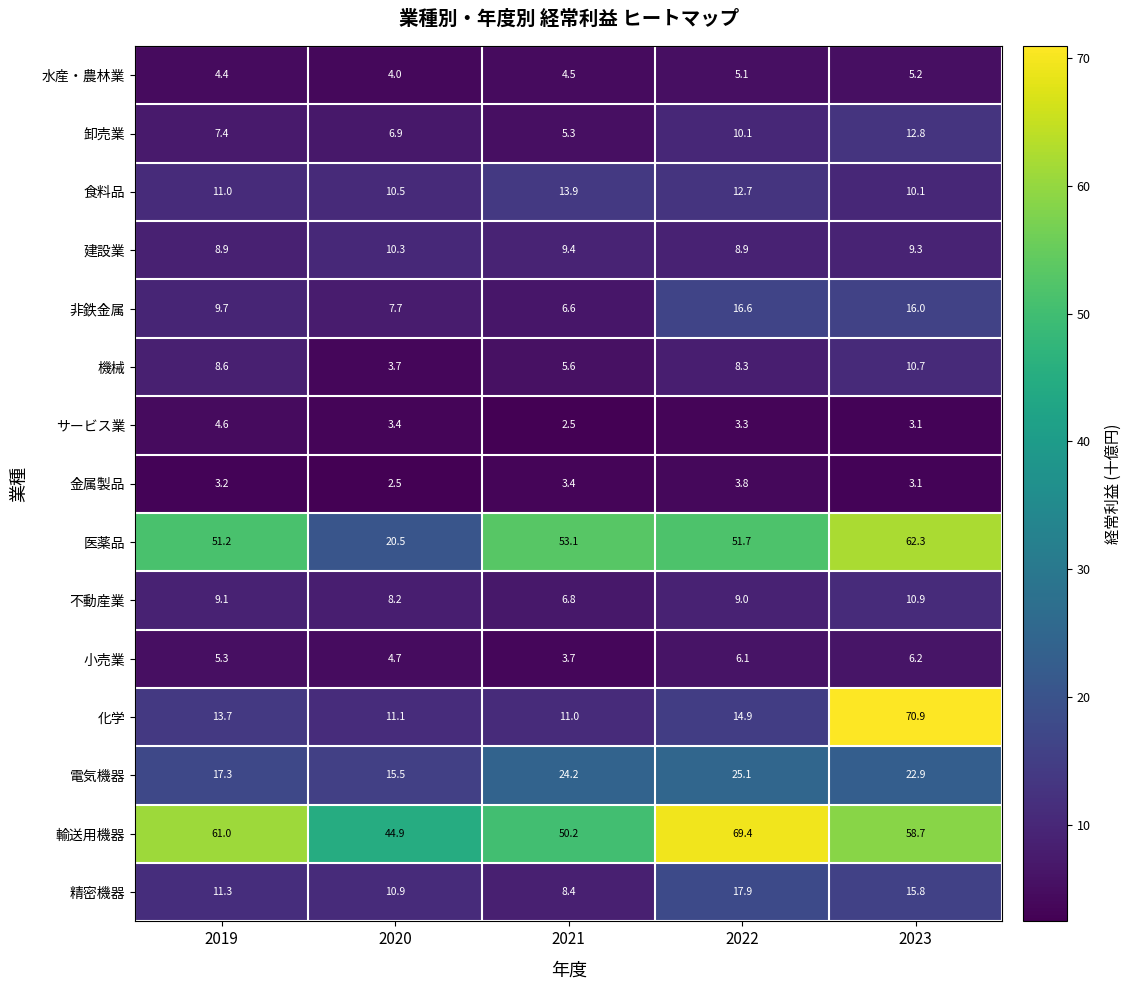

At which label is 卸売業 closest to 9?

2022